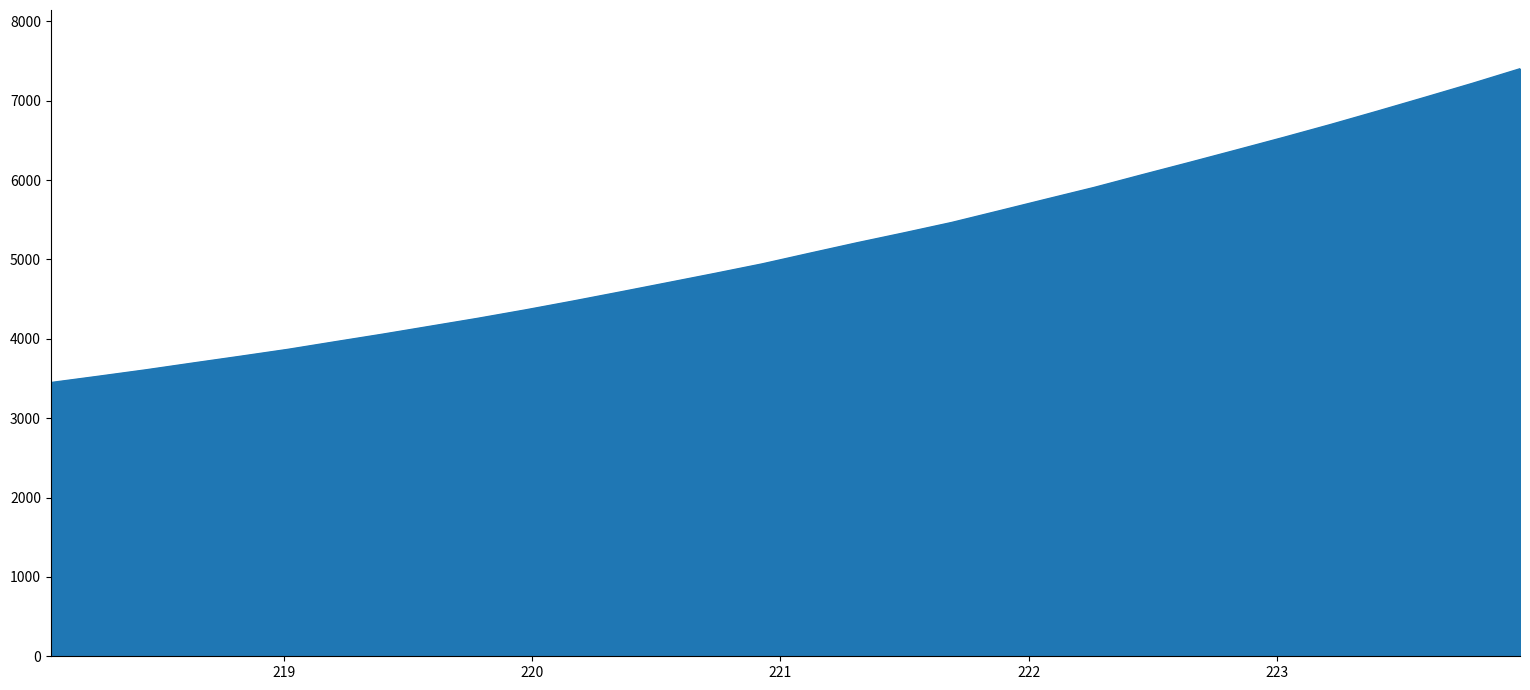

What is the maximum value shown in the chart?

7403.3